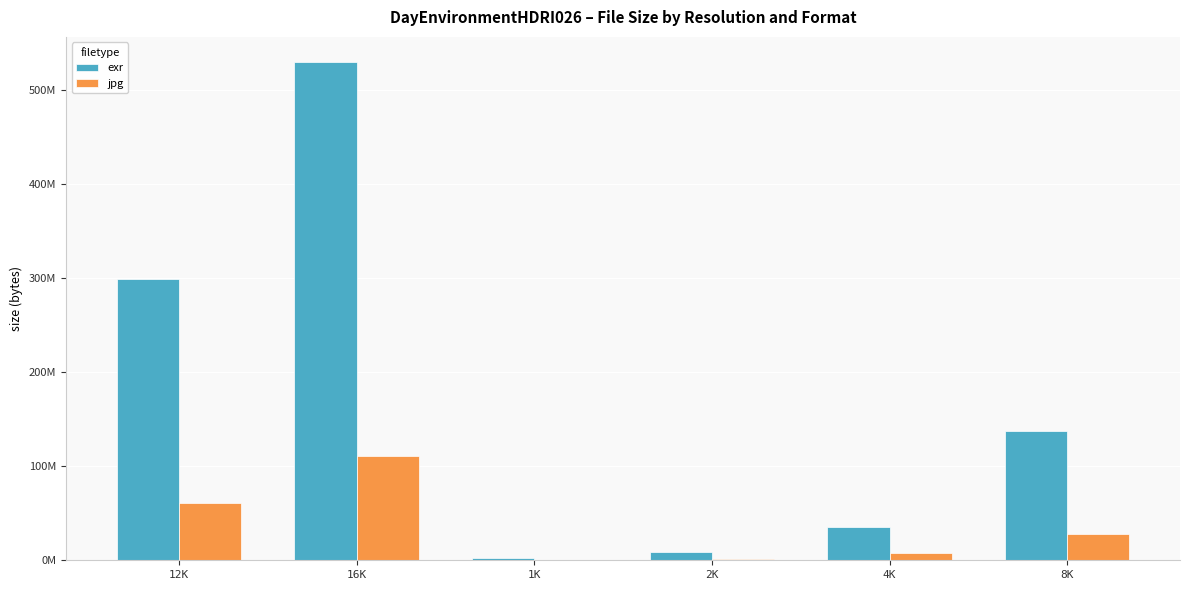

Which series has the largest total across all categories?

exr